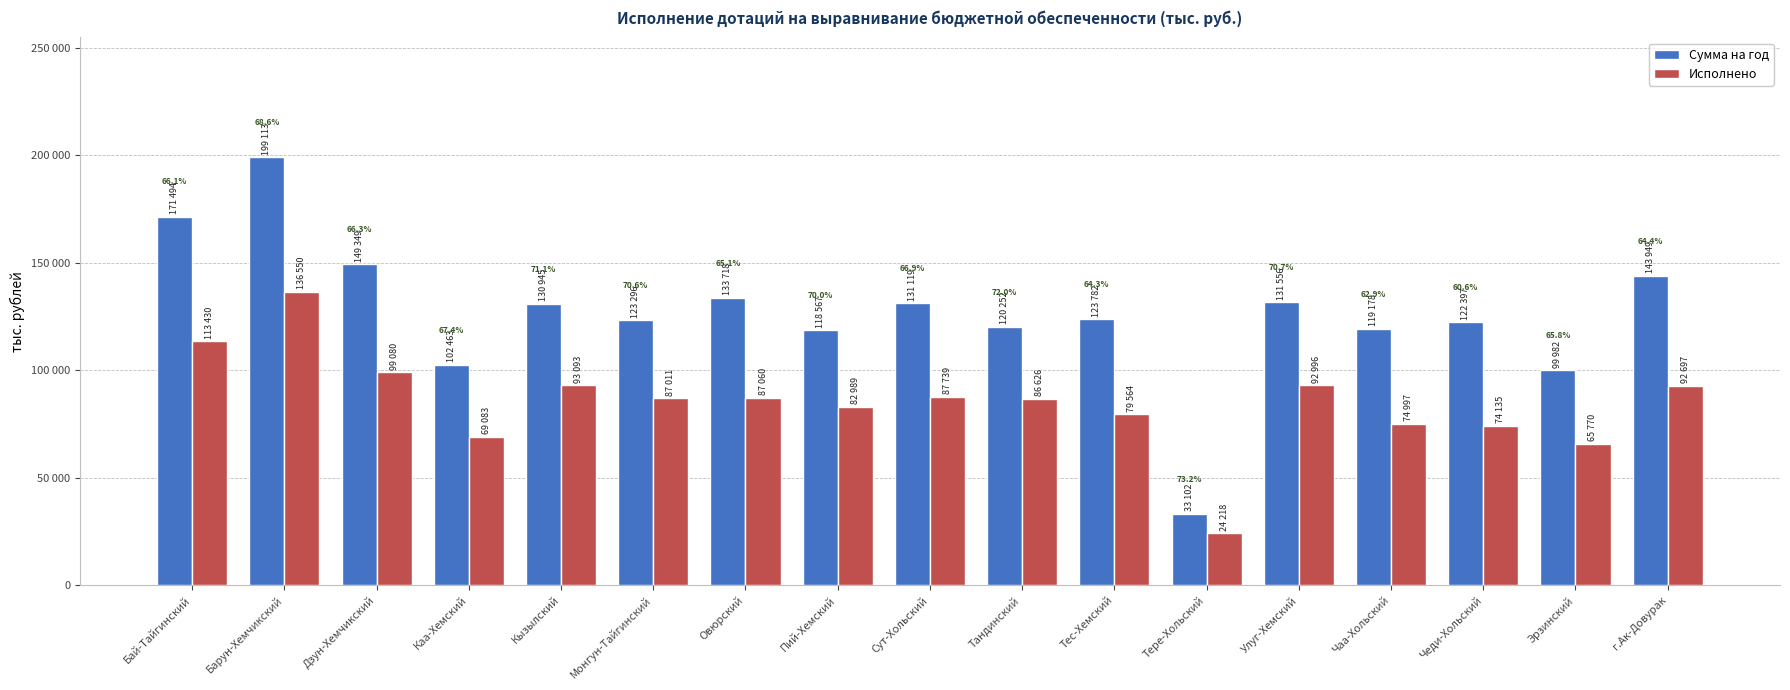

Does the chart contain stacked bars?

No